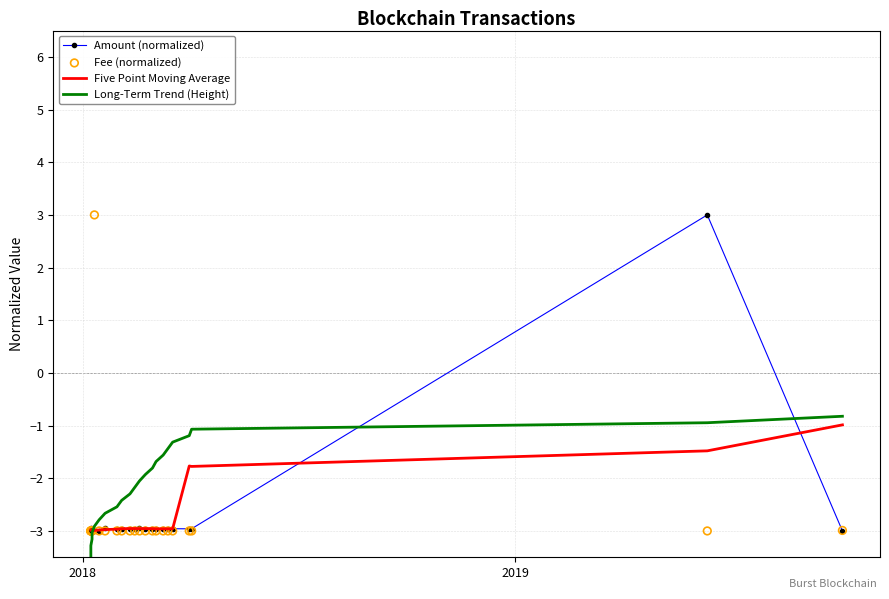

Which series has the largest total across all categories?

Long-Term Trend (Height)